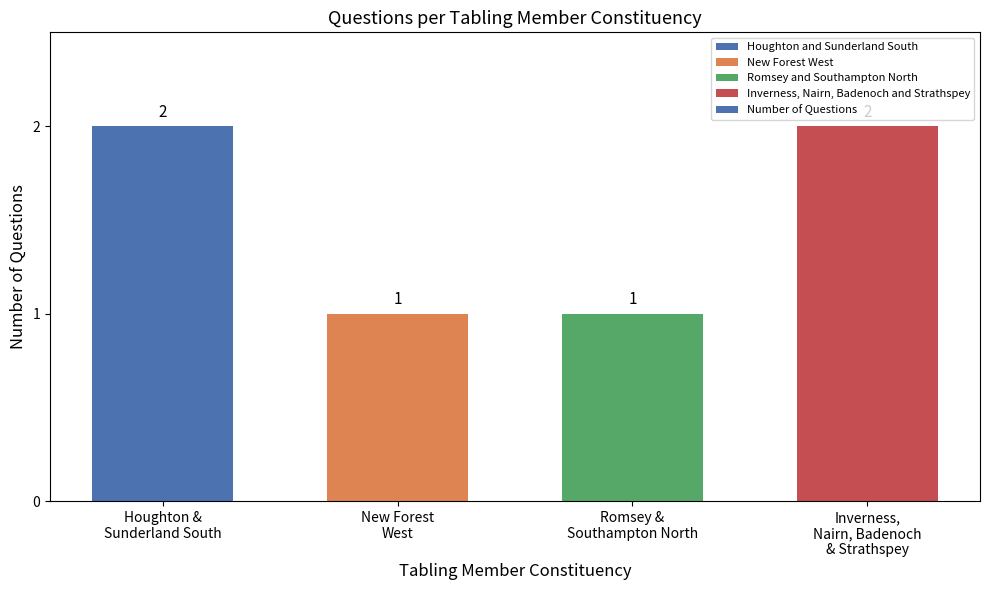

What position from the left is Inverness,
Nairn, Badenoch
& Strathspey?

4